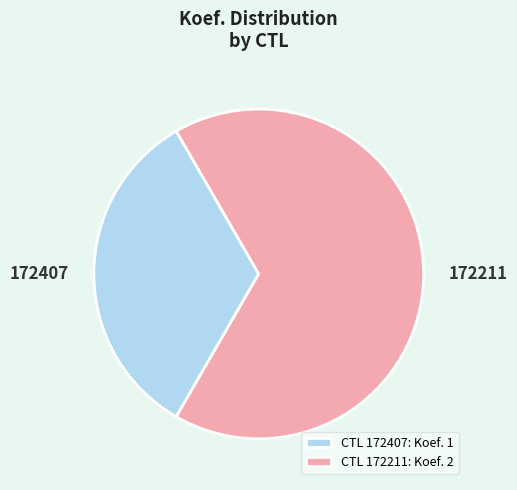

Count the number of slices in the pie.

2